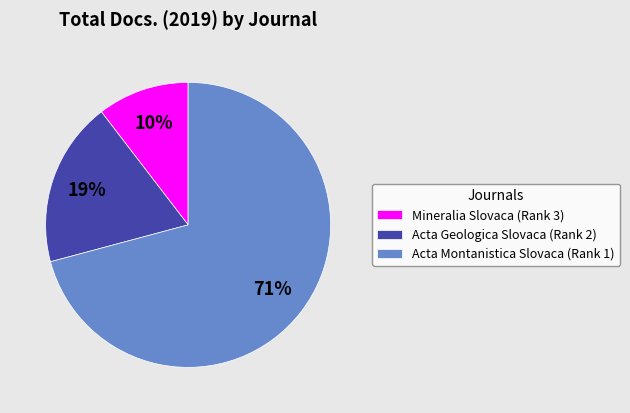

Does Acta Montanistica Slovaca (Rank 1) account for over 50% of the chart?

Yes